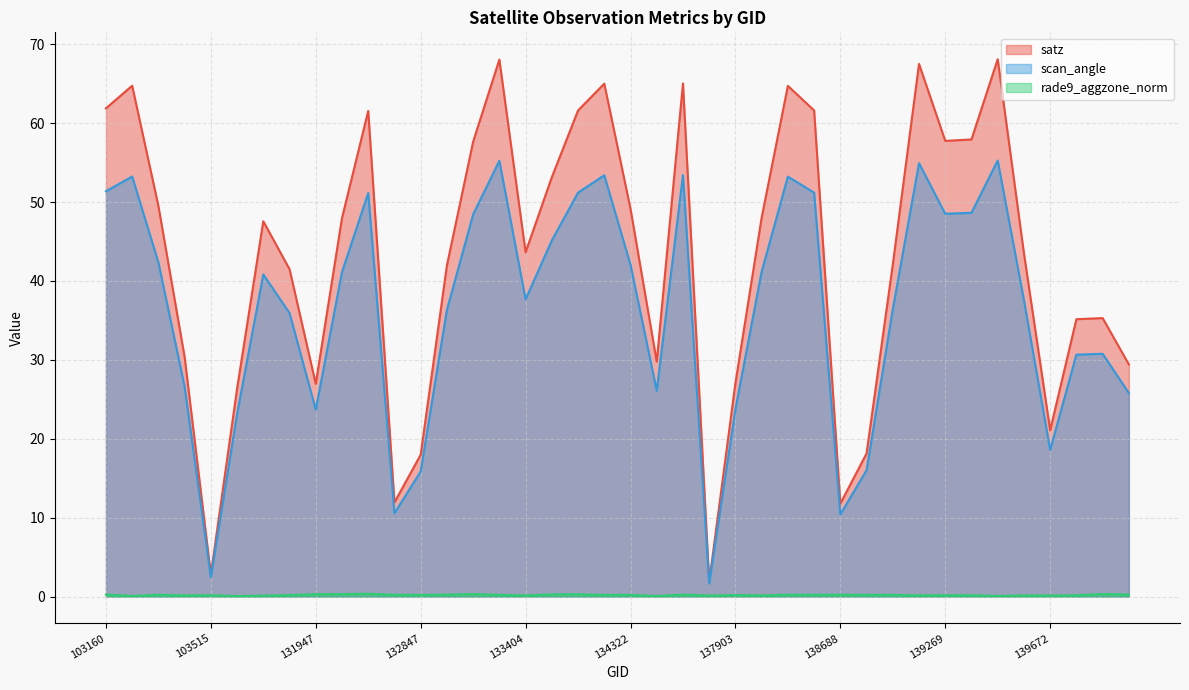

List the series in order of their overall mean, highest first.

satz, scan_angle, rade9_aggzone_norm